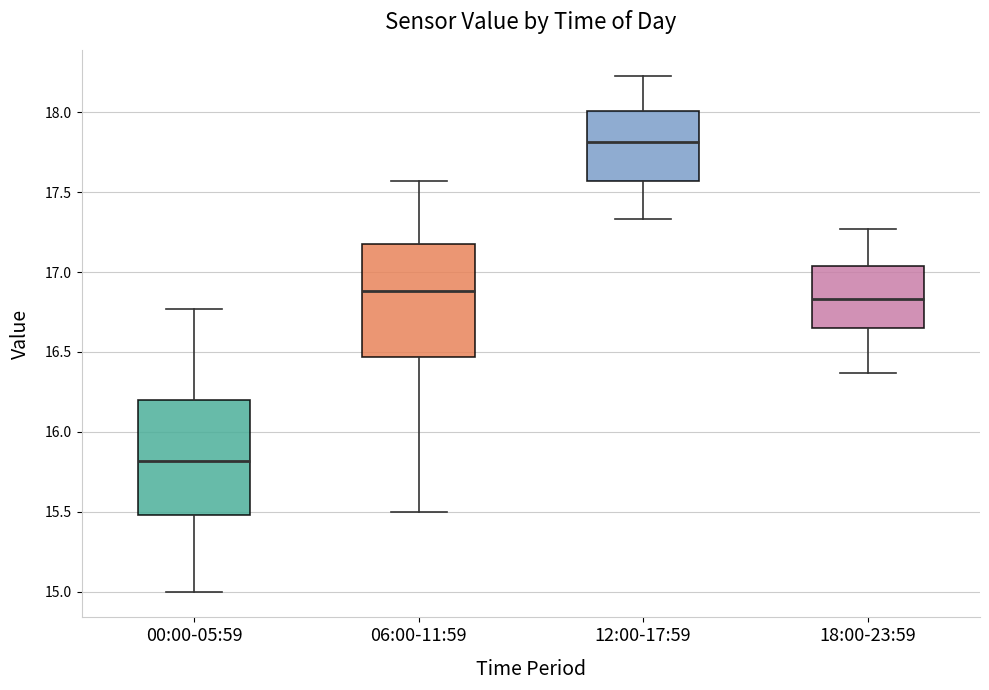

Reading left to right, read every box against the y-axis: the position of its median line, the range the box covers, and the ends of its whiskers. The values are not printed on the chart, so give them approximately, as read against the axis.

00:00-05:59: median 15.80, box 15.50 to 16.20, whiskers 15.00 to 16.75
06:00-11:59: median 16.90, box 16.45 to 17.20, whiskers 15.50 to 17.55
12:00-17:59: median 17.80, box 17.55 to 18.00, whiskers 17.35 to 18.25
18:00-23:59: median 16.85, box 16.65 to 17.05, whiskers 16.35 to 17.25